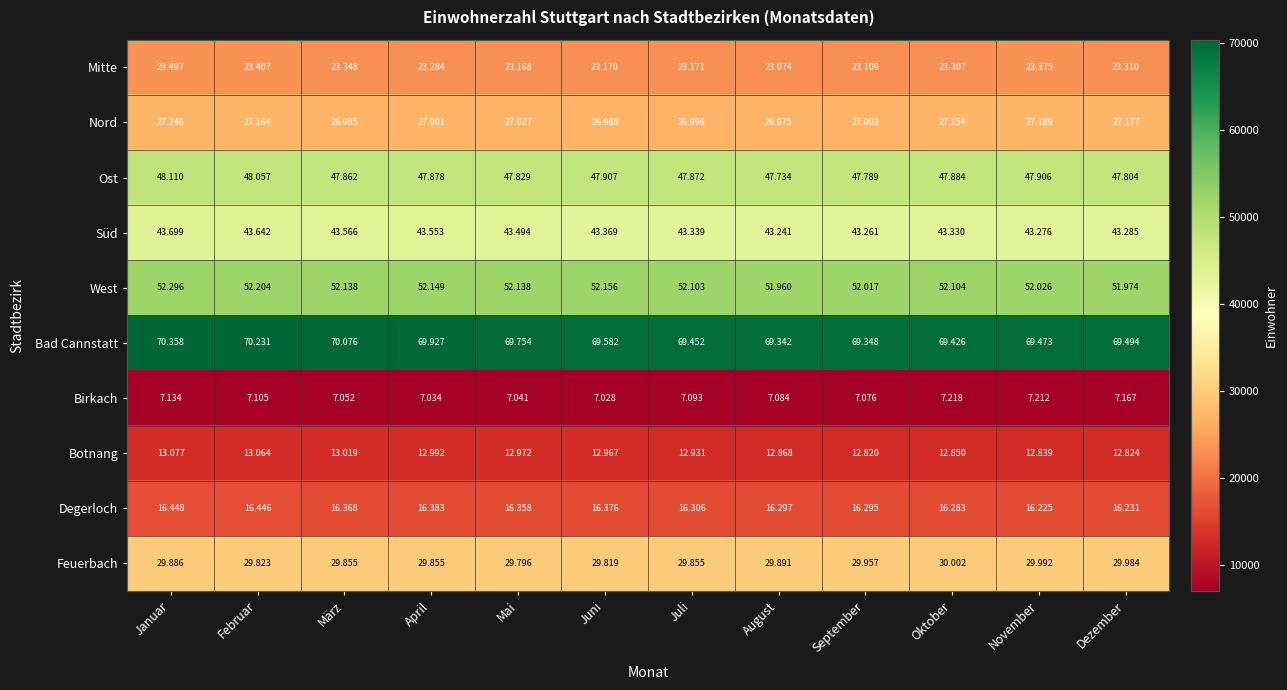

What is the difference between the highest and lowest values at März?

63024